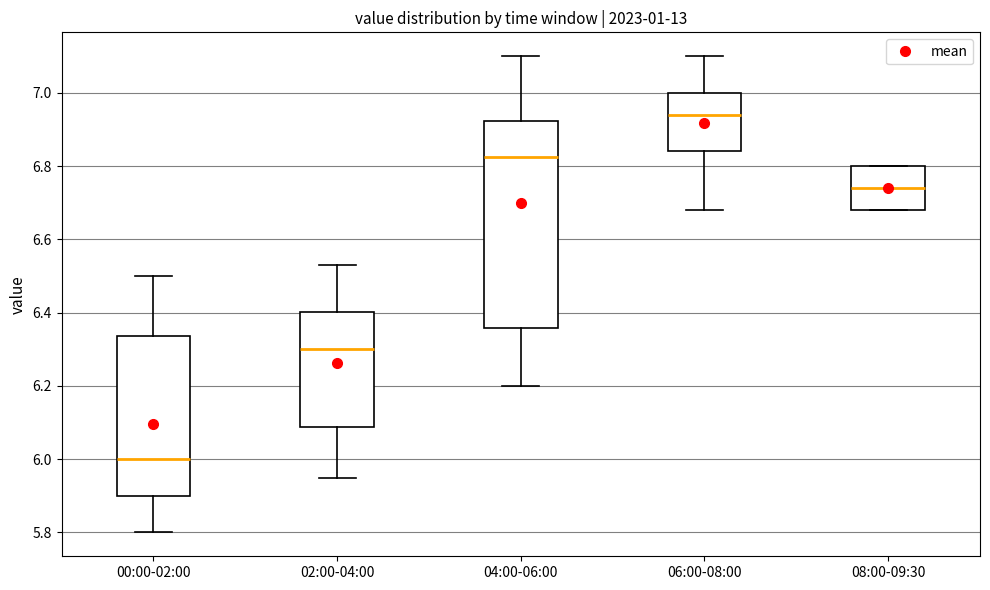

Where does the median line of the box for 08:00-09:30 sit on the y-axis? The values are not printed on the chart, so give them approximately, as read against the axis.

6.74